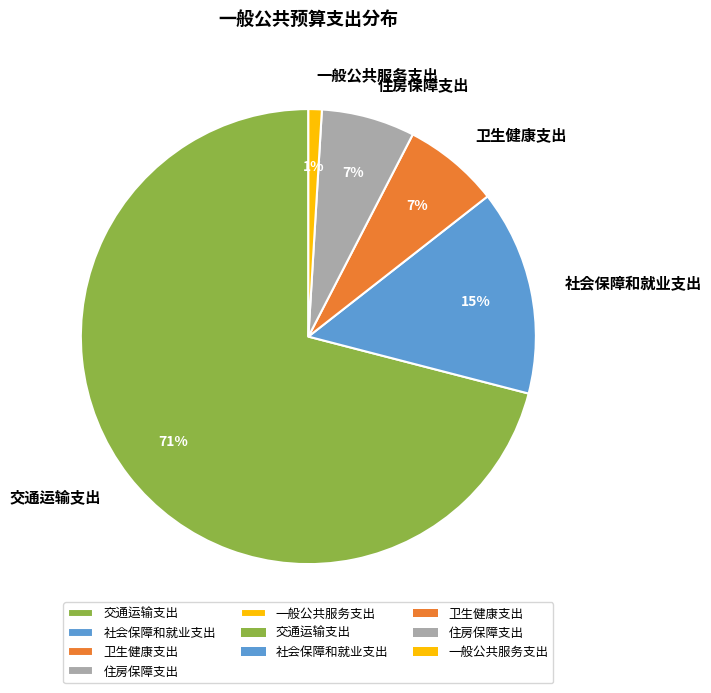

Does any single category account for the majority?

Yes